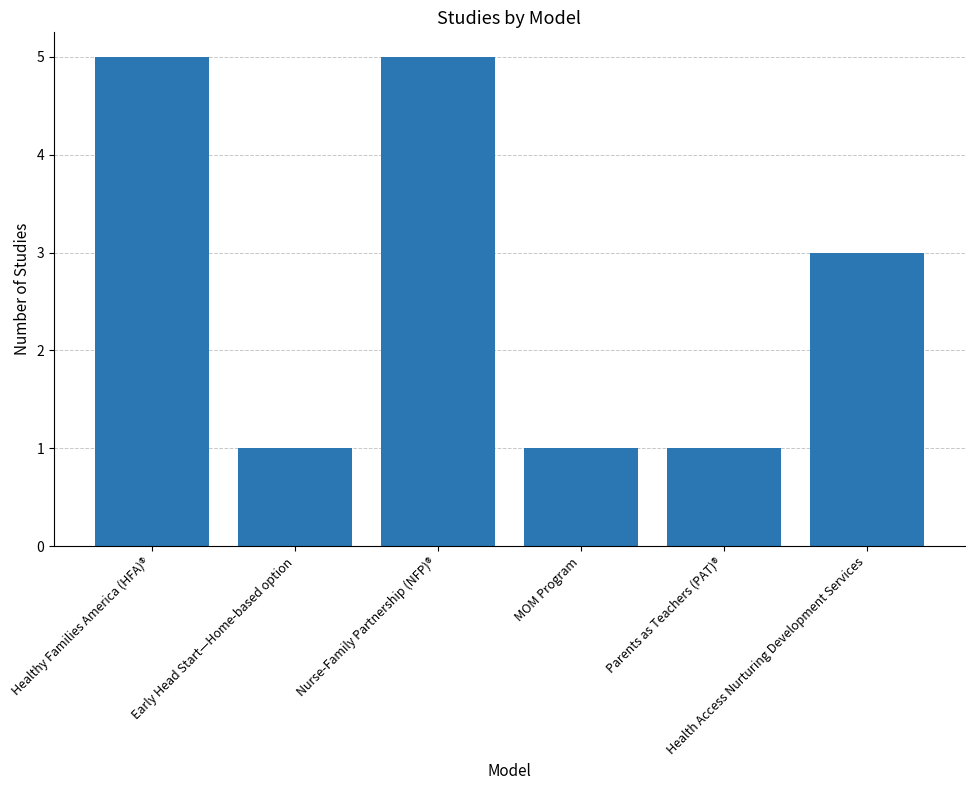

What is the difference between the maximum and second lowest values?

4